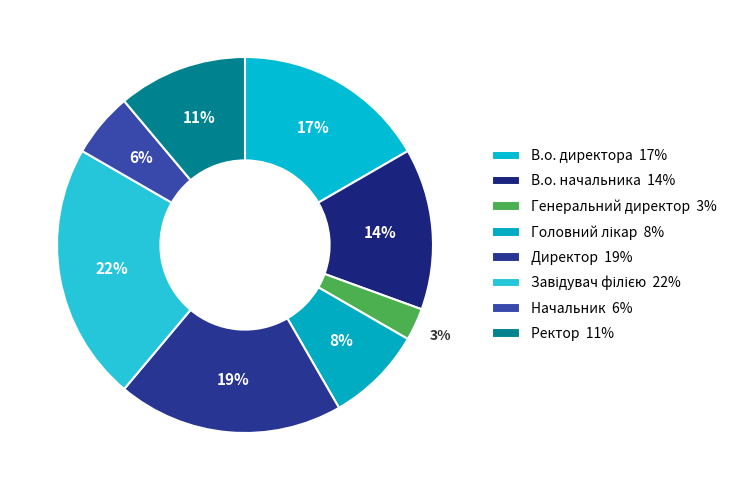

To the nearest percent, what is the difference between the В.о. директора and Головний лікар slice percentages?

8%